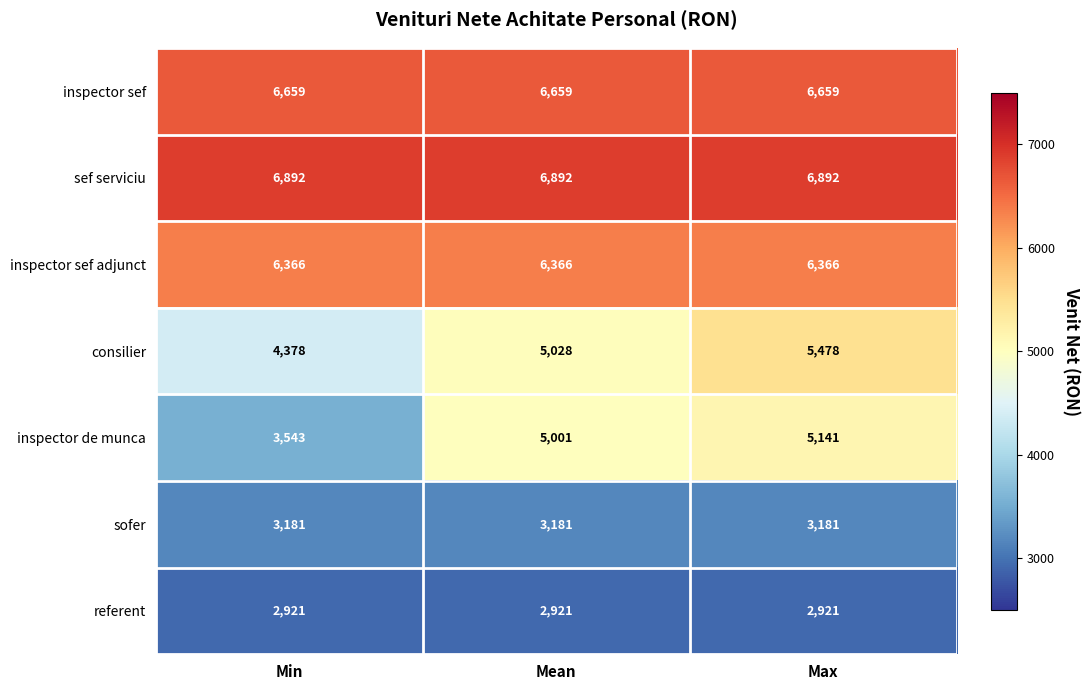

At how many categories does at least one series exceed 3991?

3